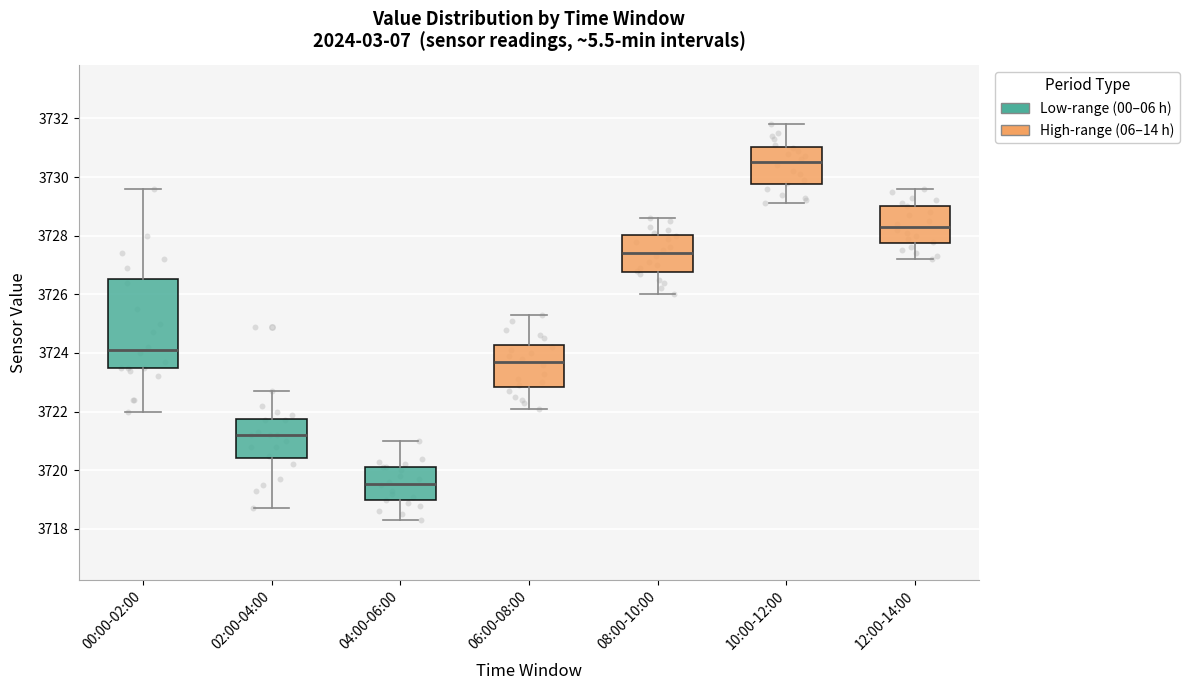

Reading left to right, transcribe this box plot: for each box, give where its median line is, the range the box spans, and where its two whiskers end, as read against the y-axis. The values are not printed on the chart, so give them approximately, as read against the axis.

00:00-02:00: median 3724.2, box 3723.4 to 3726.6, whiskers 3722.0 to 3729.6
02:00-04:00: median 3721.2, box 3720.4 to 3721.8, whiskers 3718.8 to 3722.8
04:00-06:00: median 3719.6, box 3719.0 to 3720.2, whiskers 3718.4 to 3721.0
06:00-08:00: median 3723.8, box 3722.8 to 3724.2, whiskers 3722.2 to 3725.4
08:00-10:00: median 3727.4, box 3726.8 to 3728.0, whiskers 3726.0 to 3728.6
10:00-12:00: median 3730.6, box 3729.8 to 3731.0, whiskers 3729.2 to 3731.8
12:00-14:00: median 3728.4, box 3727.8 to 3729.0, whiskers 3727.2 to 3729.6